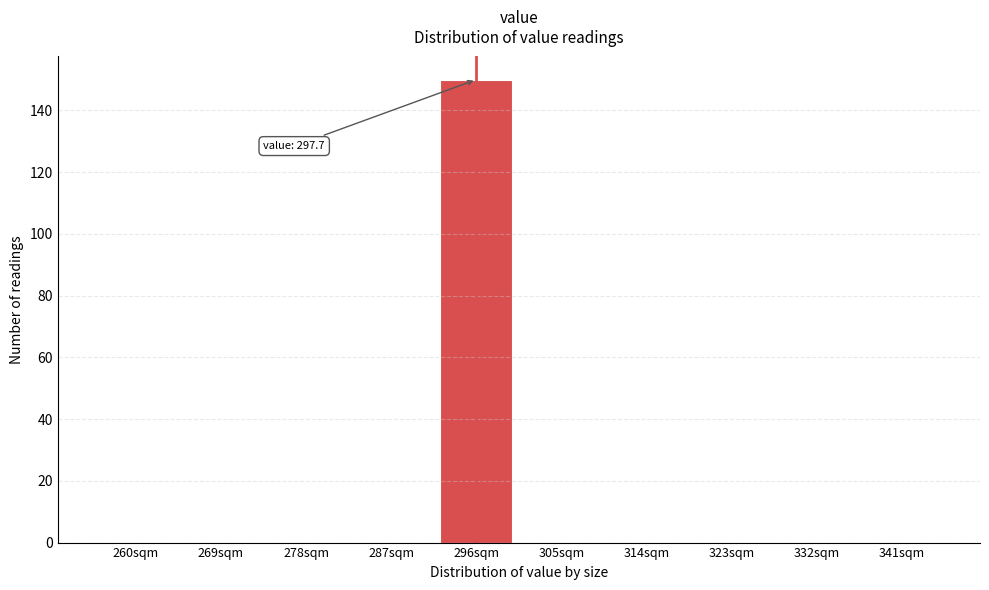

Reading right to left, what are all the values shown in this chart?

341sqm=0	332sqm=0	323sqm=0	314sqm=0	305sqm=0	296sqm=150	287sqm=0	278sqm=0	269sqm=0	260sqm=0